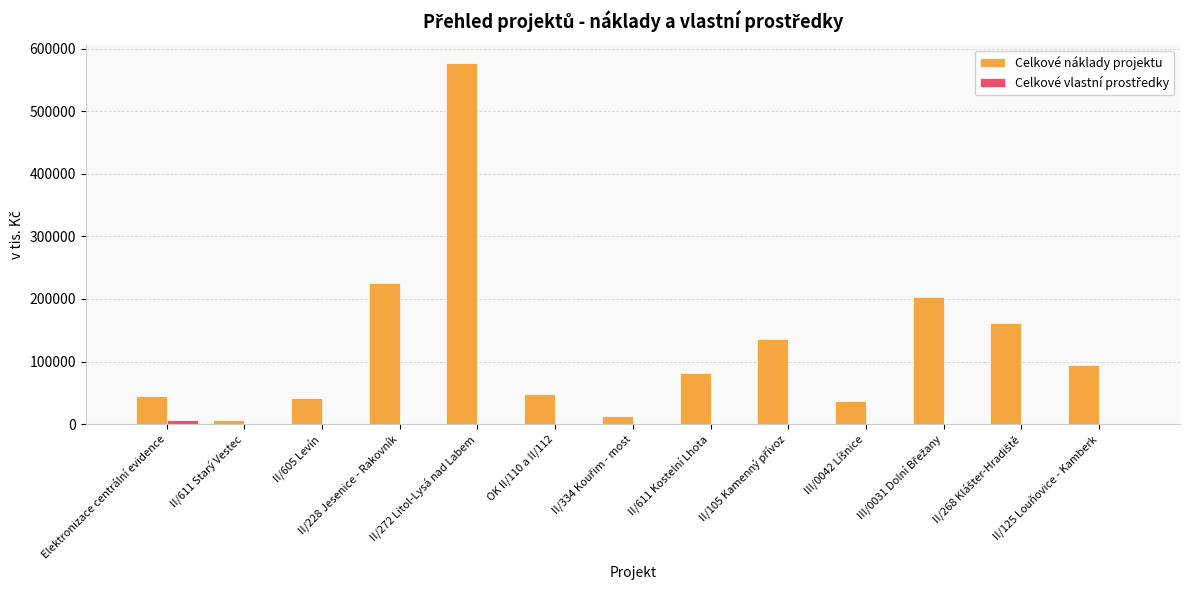

What is the sum of all Celkové náklady projektu values?

1671284.6